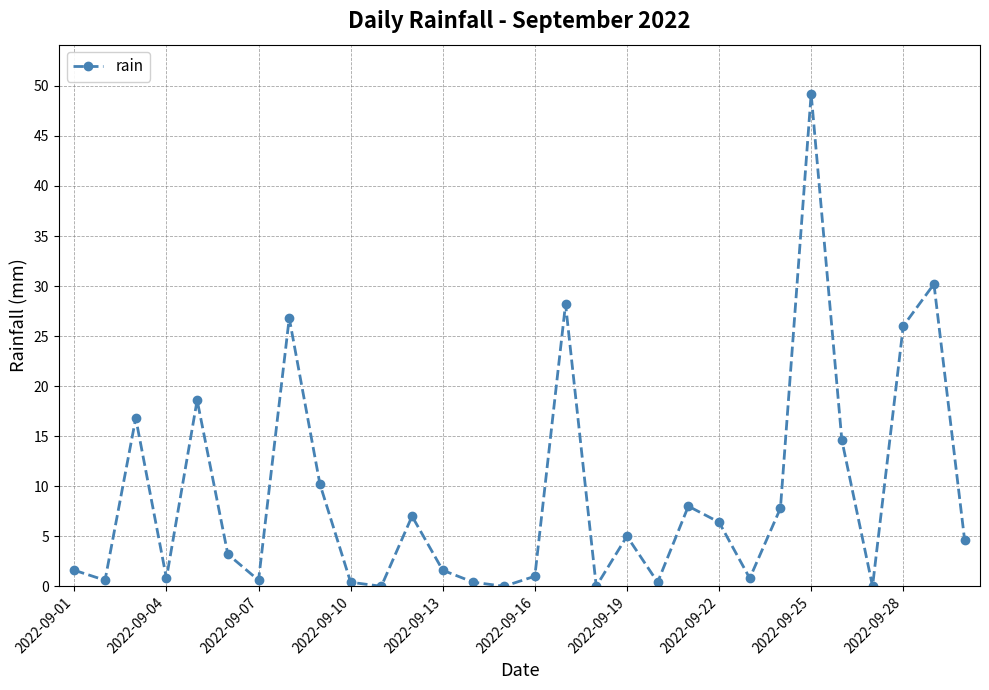

True or false: there are more than 0 points higher than both neighbors.

True